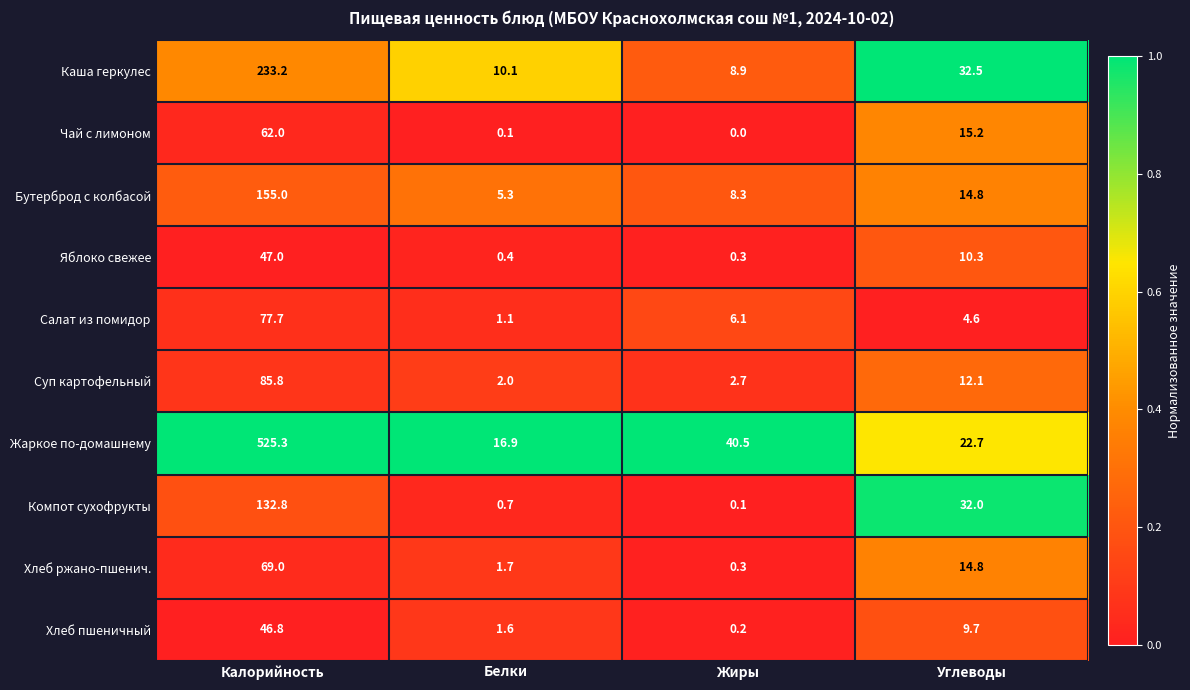

What is the difference between the maximum and minimum values in the Хлеб пшеничный series?

46.6